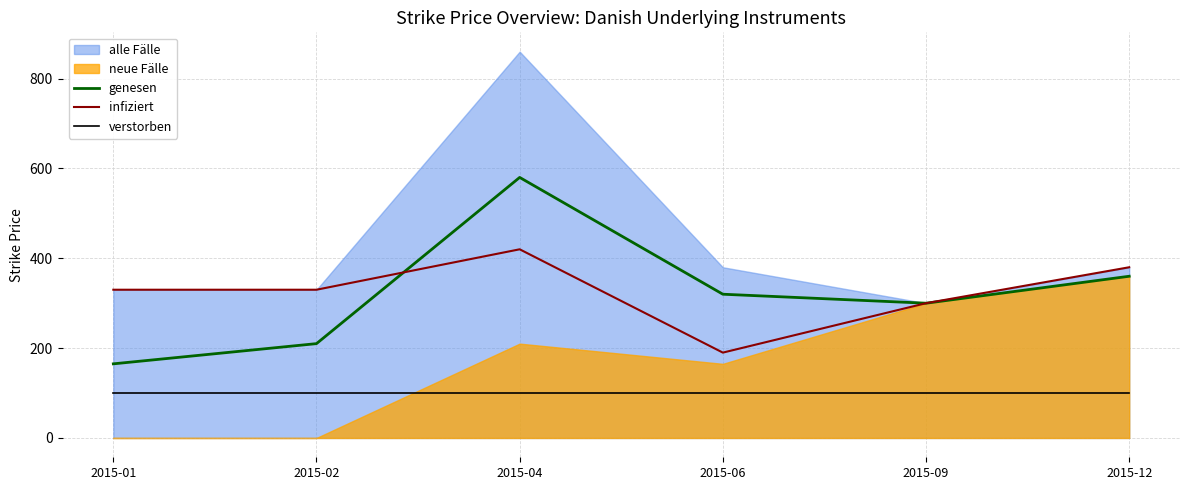

Which series has the largest total across all categories?

infiziert